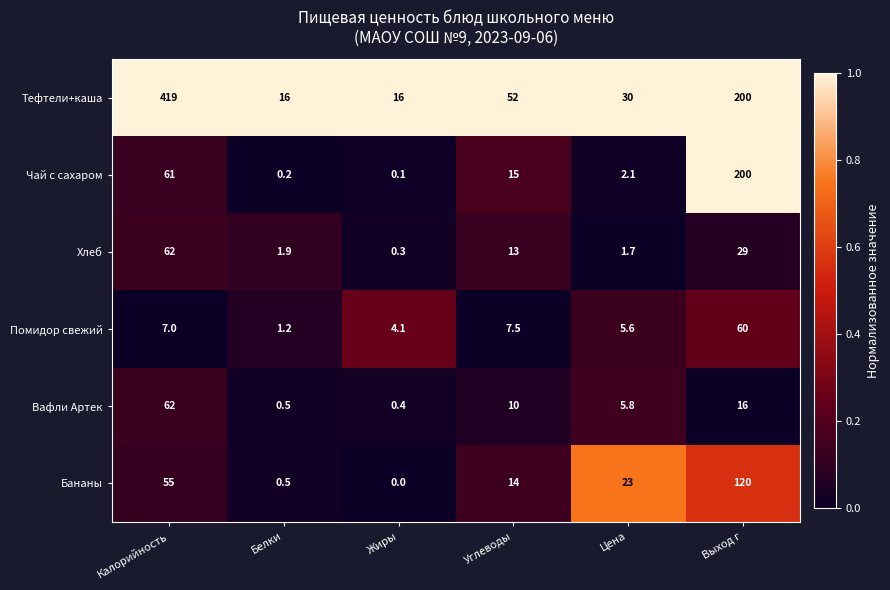

What is the sum of all Вафли Артек values?

94.7